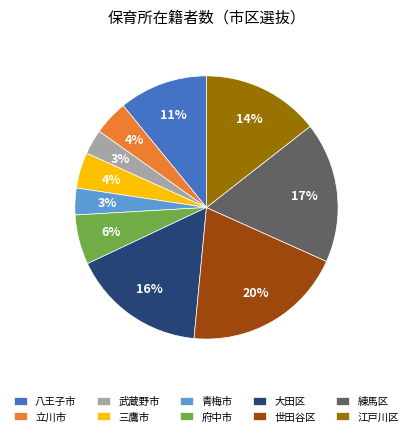

Do 府中市 and 武蔵野市 together represent more than half of the pie?

No